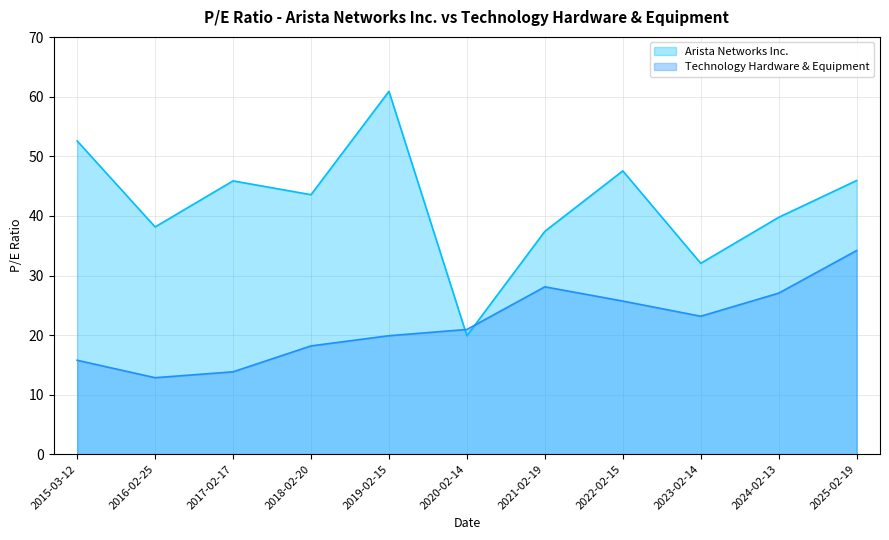

The value of Arista Networks Inc. at 2019-02-15 is 106.0. True or false?

False